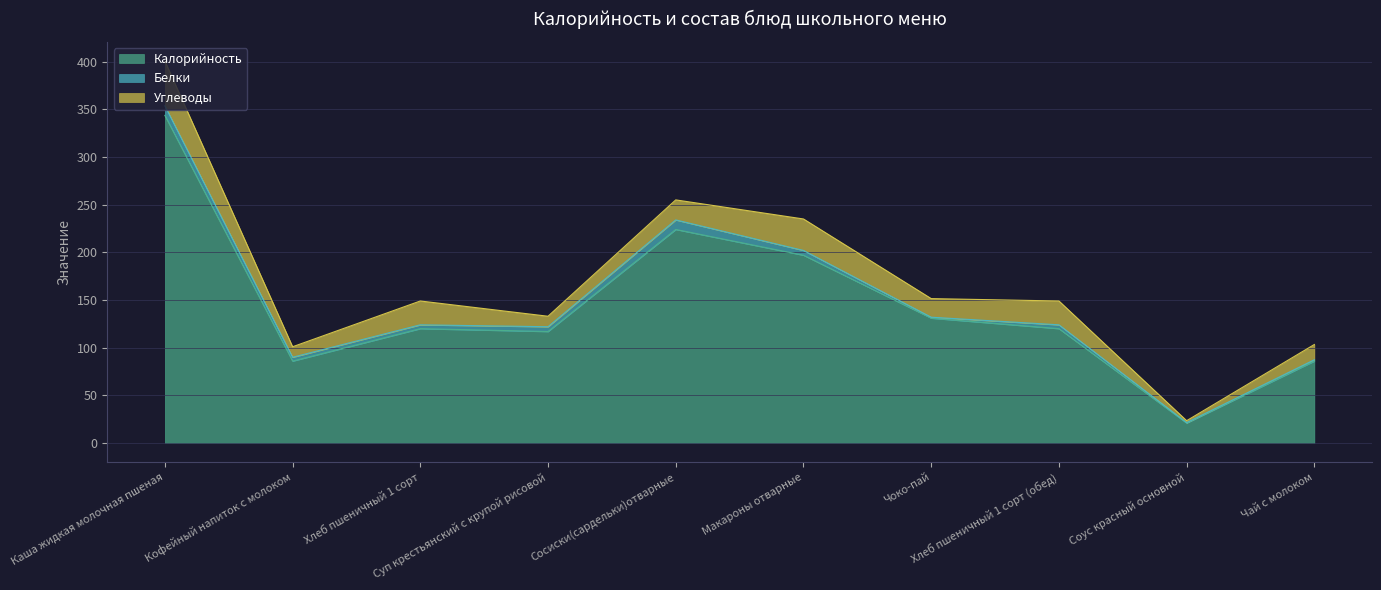

Which series has the largest total across all categories?

Калорийность